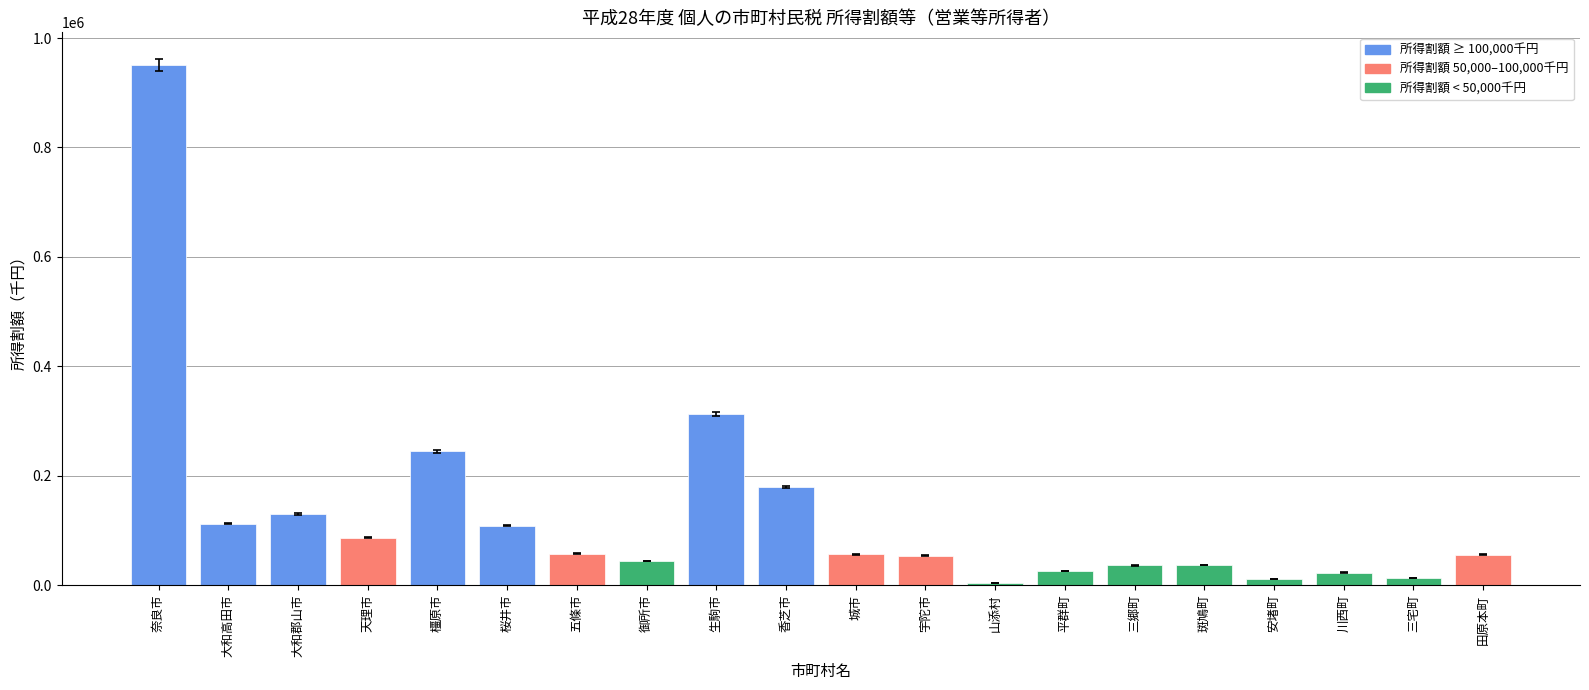

Is it true that the value at 城市 is 56325?

True